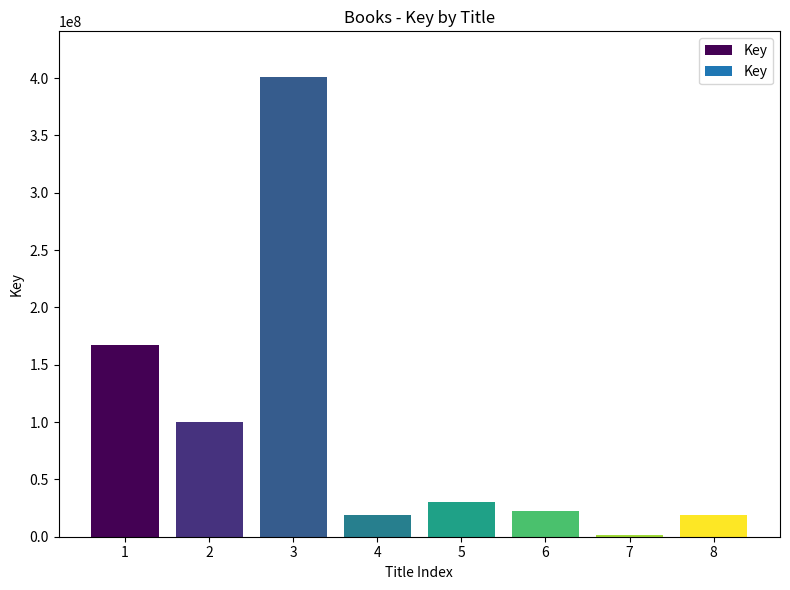

Where is the data nearest to the value 200965644?

1